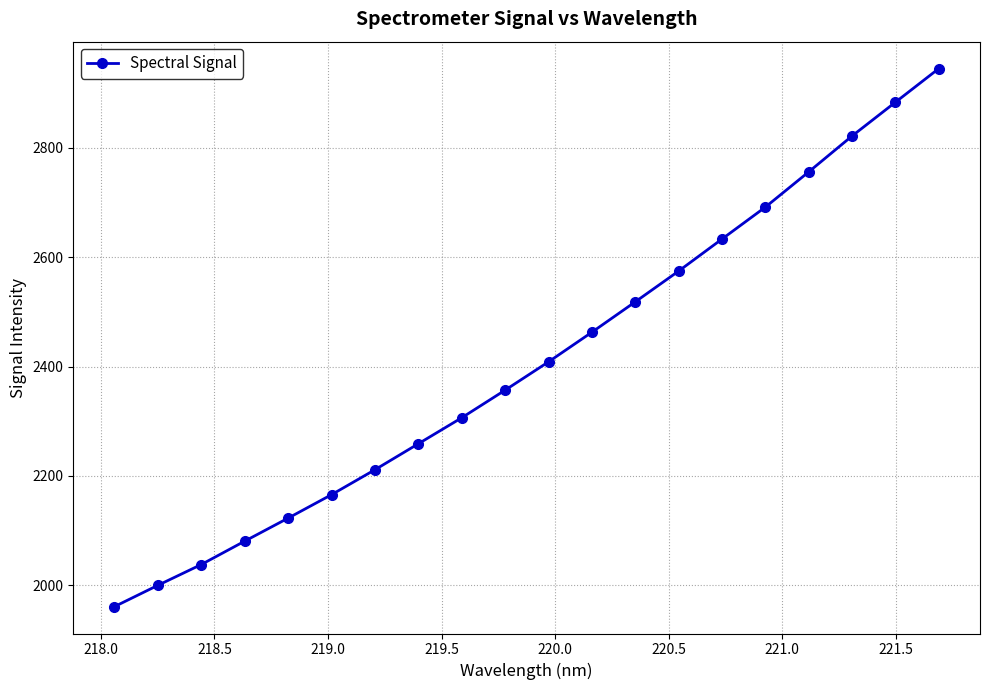

Reading right to left, extract all data points from this chart.

2945.2	2883.7	2821.9	2756.3	2691.8	2633.4	2574.8	2518.5	2462.9	2408.7	2356.9	2306.4	2258.8	2211.3	2165.7	2122.8	2080.7	2038.0	1999.9	1960.9